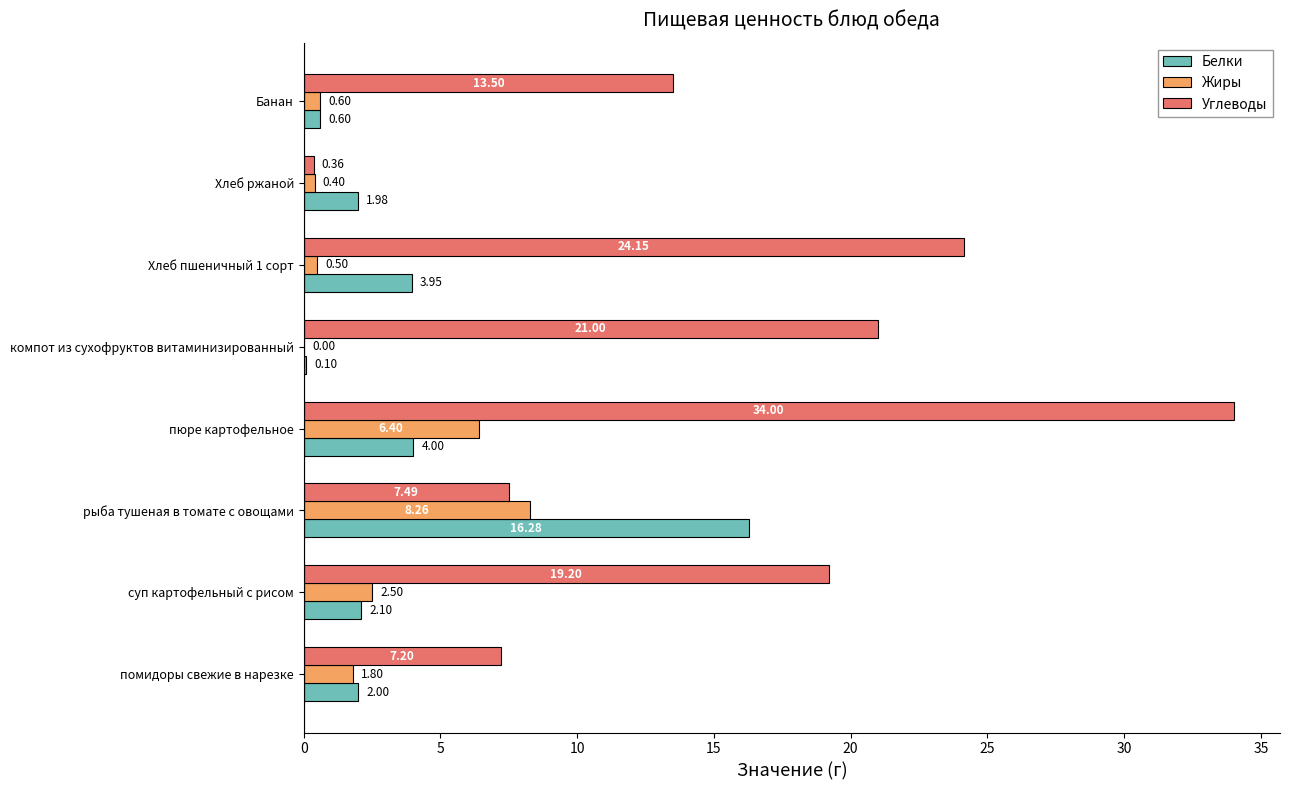

At which label does Жиры reach its peak?

рыба тушеная в томате с овощами